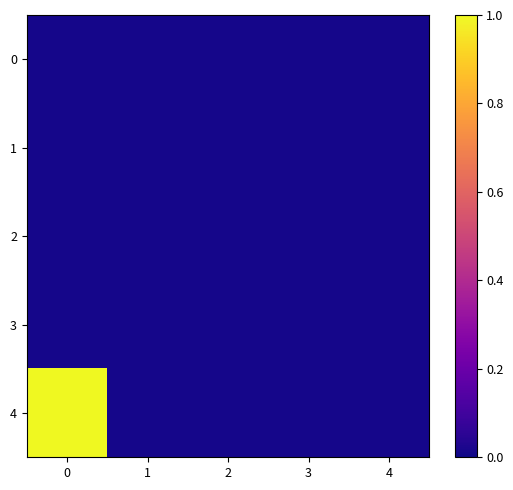

At how many categories does at least one series exceed 0?

5